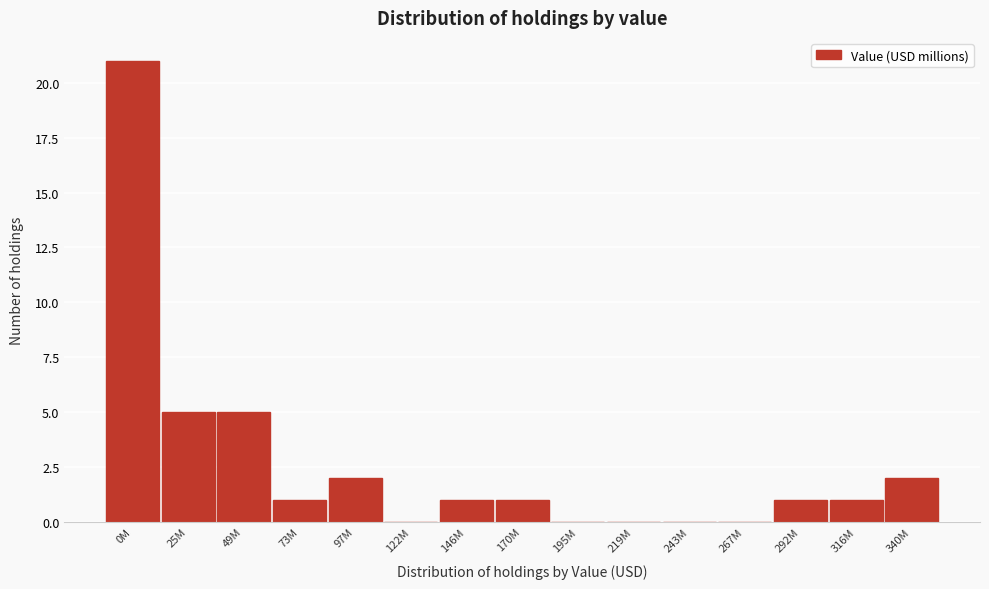

Reading left to right, extract all data points from this chart.

0M=21	25M=5	49M=5	73M=1	97M=2	122M=0	146M=1	170M=1	195M=0	219M=0	243M=0	267M=0	292M=1	316M=1	340M=2